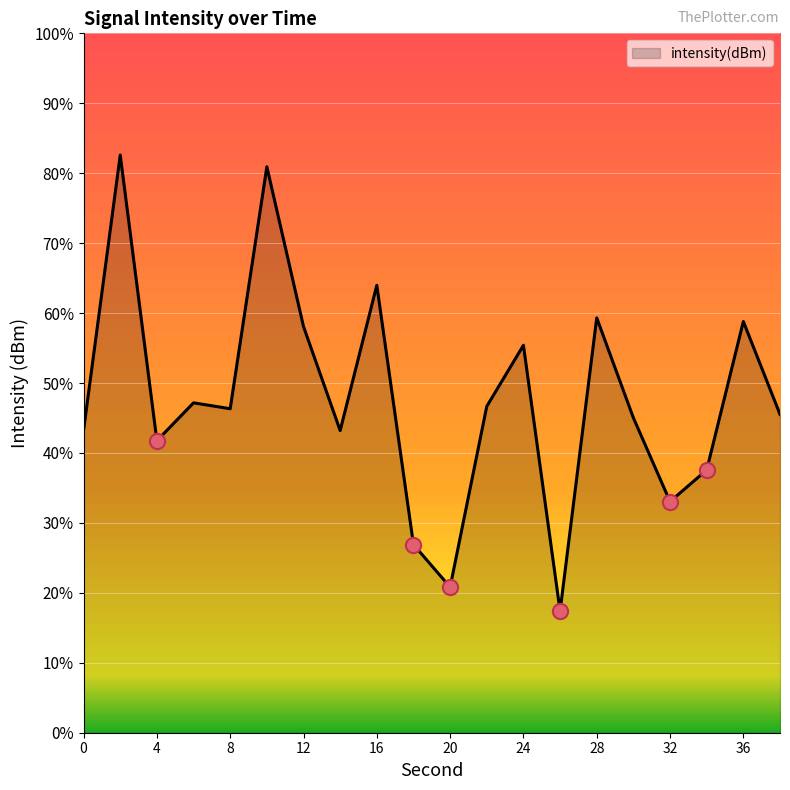

Between 20 and 12, which is larger?

12